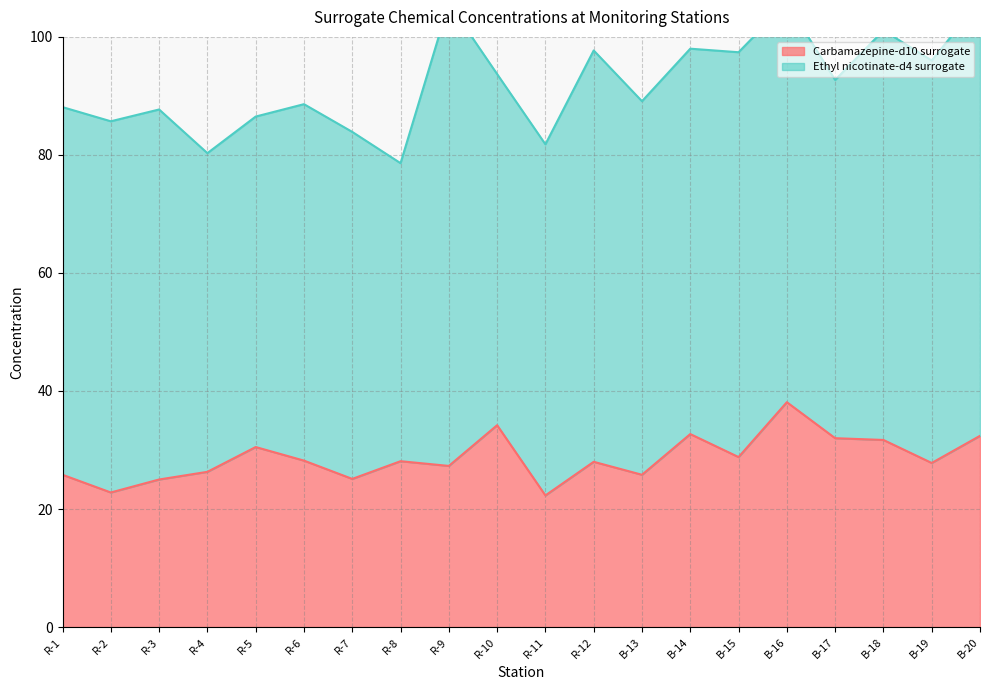

What is the sum of the values at B-14 and B-19?

60.5